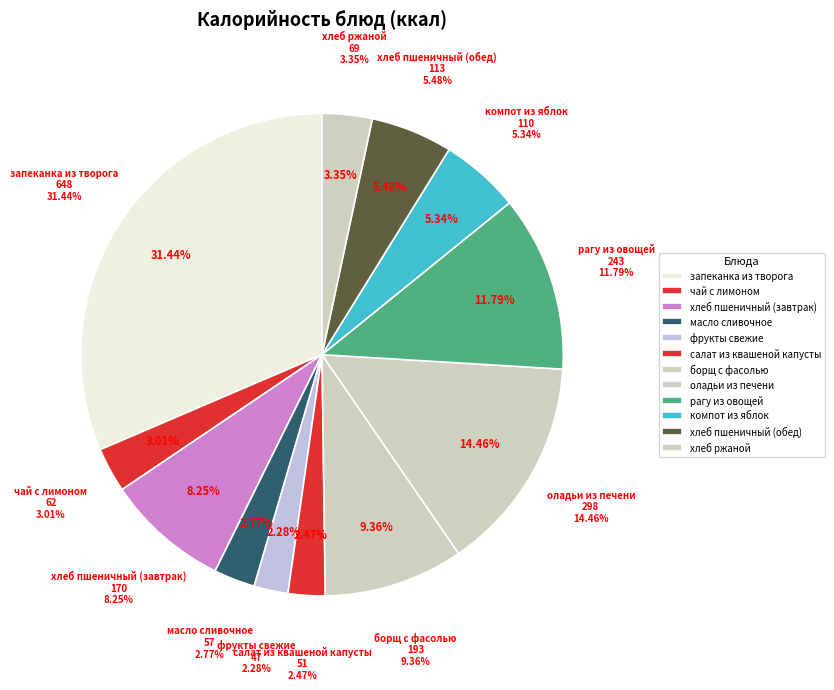

Rank the categories by value from highest to lowest.

запеканка из творога, оладьи из печени, рагу из овощей, борщ с фасолью, хлеб пшеничный (завтрак), хлеб пшеничный (обед), компот из яблок, хлеб ржаной, чай с лимоном, масло сливочное, салат из квашеной капусты, фрукты свежие